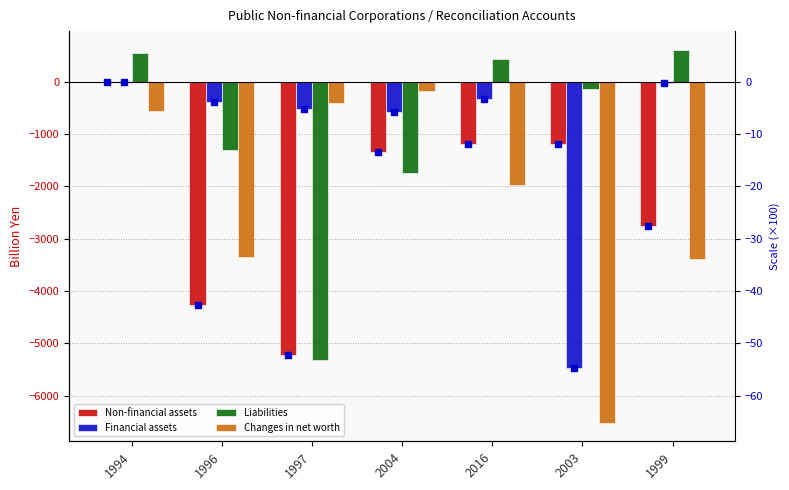

How many values in Liabilities are above zero?

3